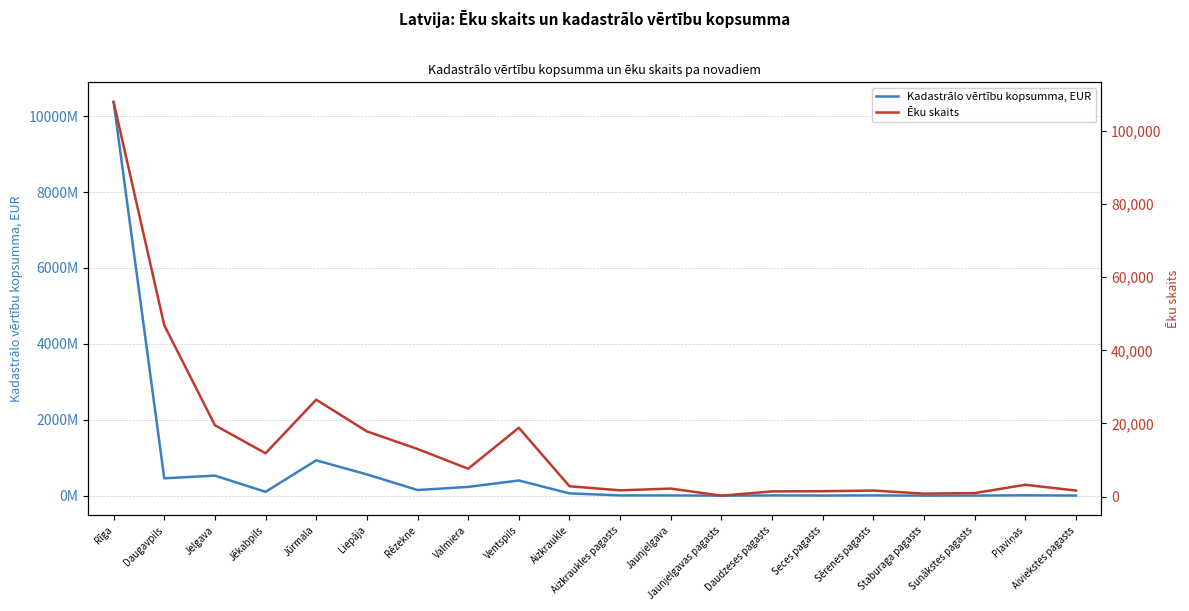

In Ēku skaits, how many points are lower than both neighbors (excluding endpoints)?

5